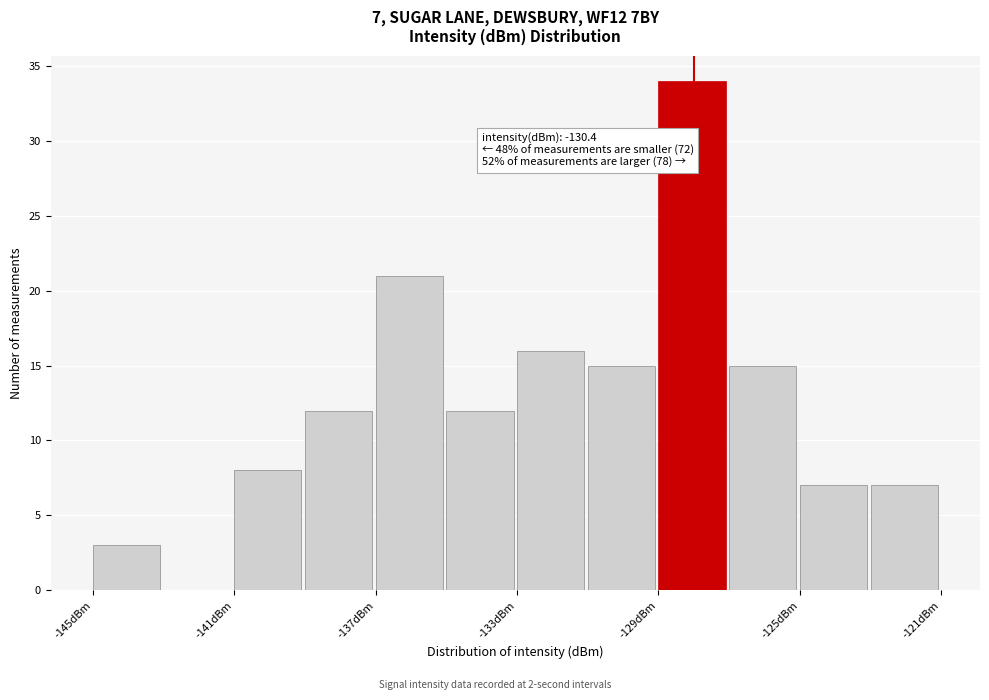

Over which range of the x-axis is the bar tallest?

-129 to -127